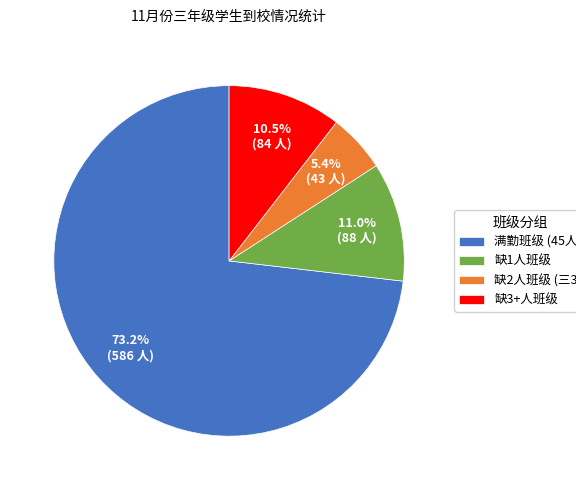

What is the smallest slice in the pie chart?

缺2人班级 (三3)